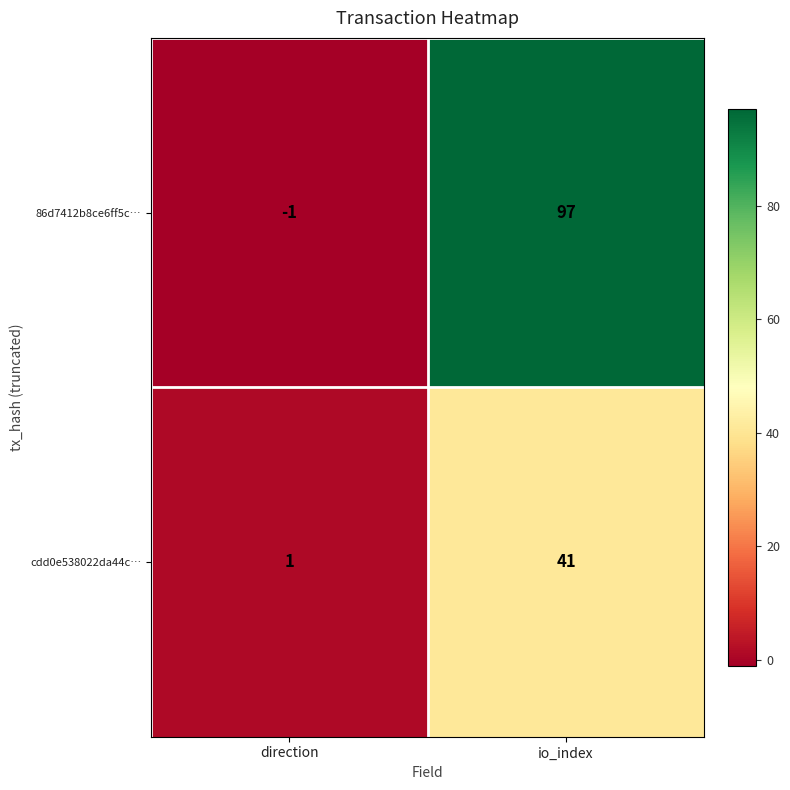

At which category is the sum across all series the highest?

io_index